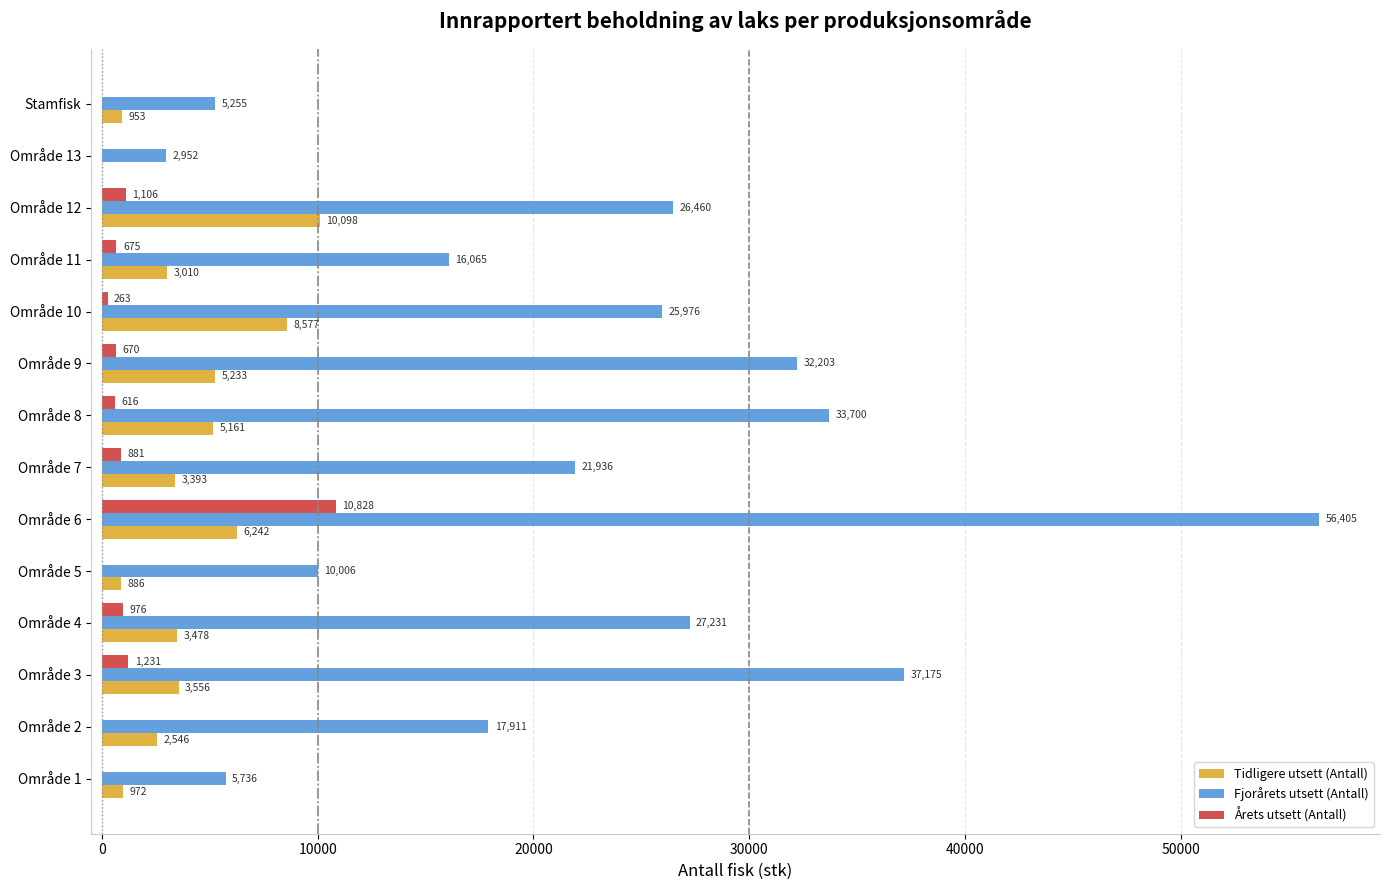

What value does the Tidligere utsett (Antall) series have at Område 8?

5160.6